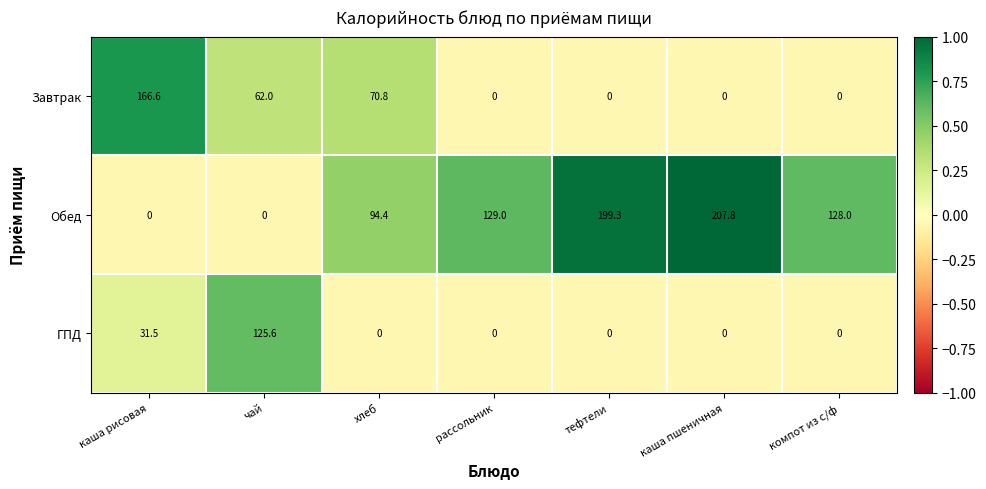

Which category has the highest value across all series?

каша пшеничная